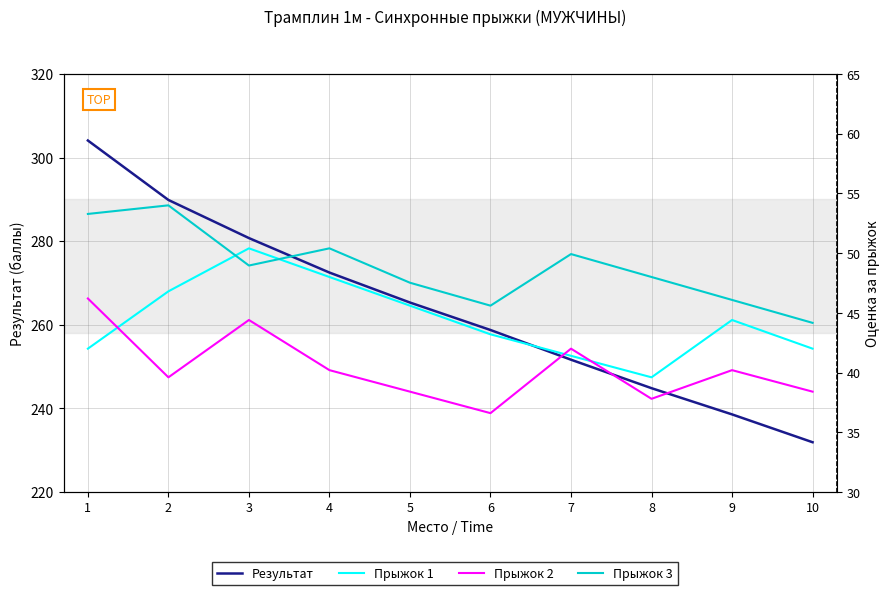

What is the average value of the Прыжок 1 series?

44.3